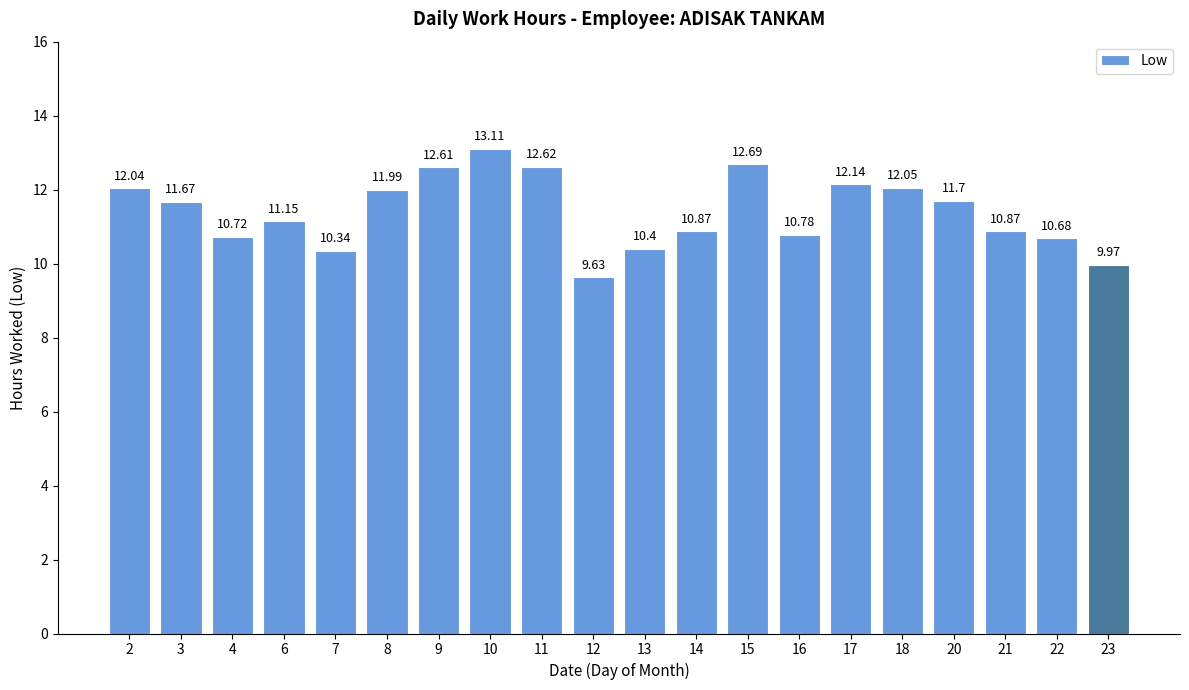

Between 23 and 6, which is larger?

6